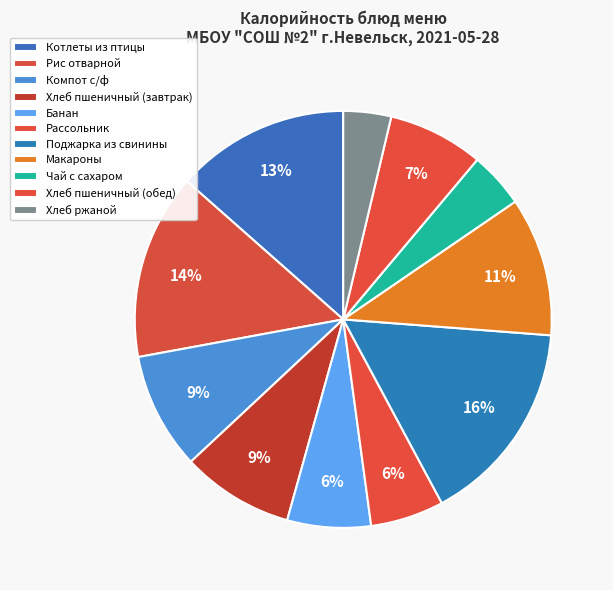

To the nearest percent, what is the average slice percentage?

9%